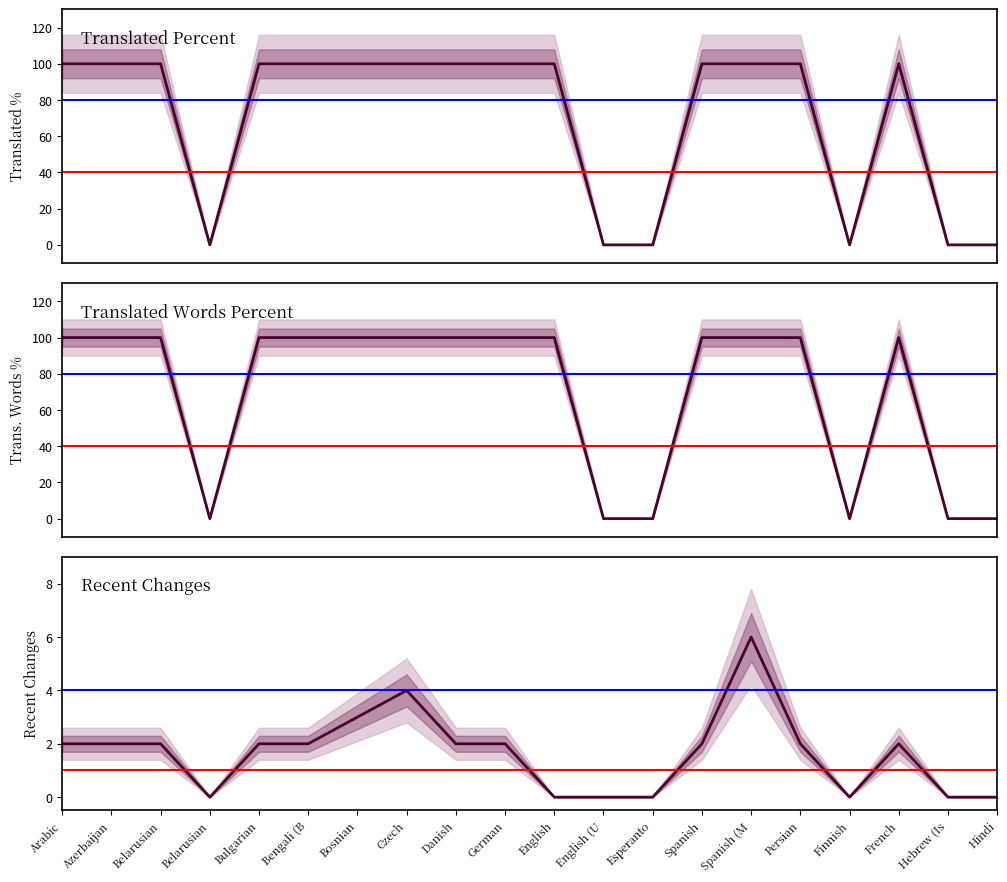

Is the value of translated_percent at English (U greater than the value of translated_words_percent at Spanish (M?

No